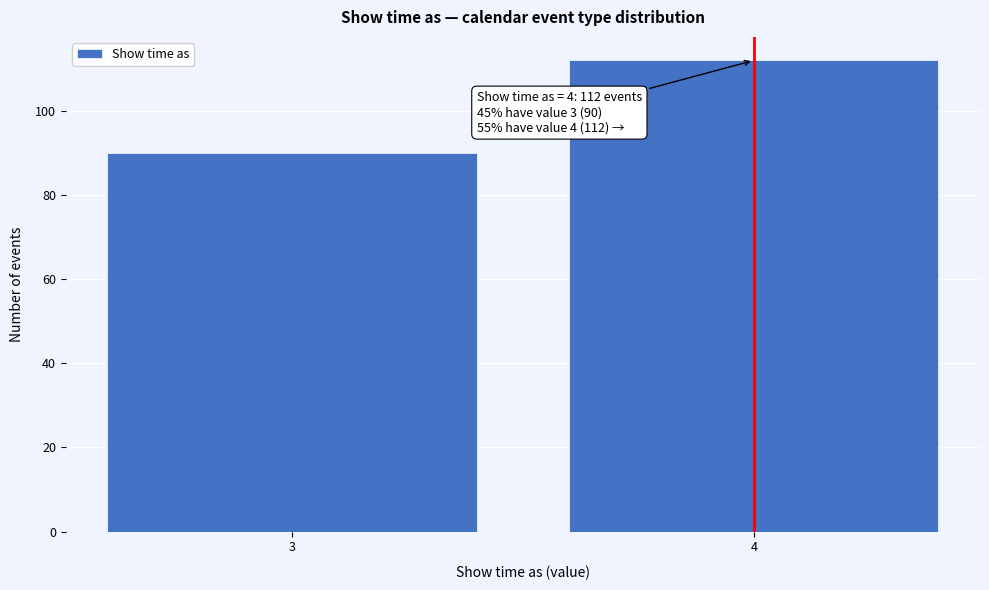

Reading left to right, what are all the values shown in this chart?

90	112